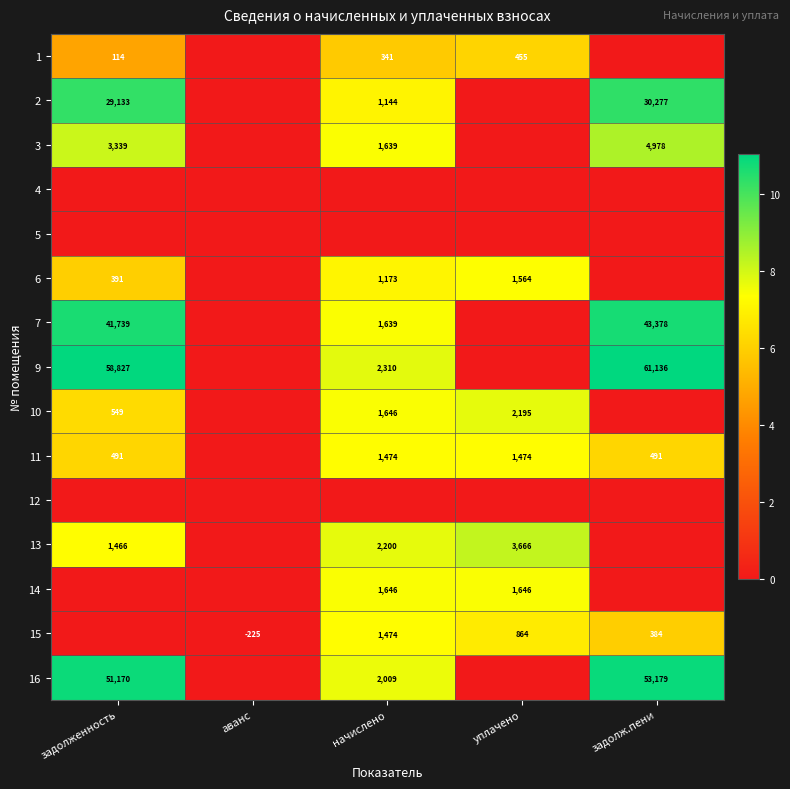

True or false: 9 has a value of 33653 at задолж.пени.

False